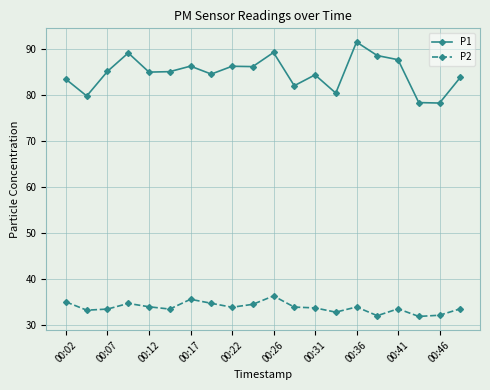

Rank the series by their maximum value, from lowest to highest.

P2, P1